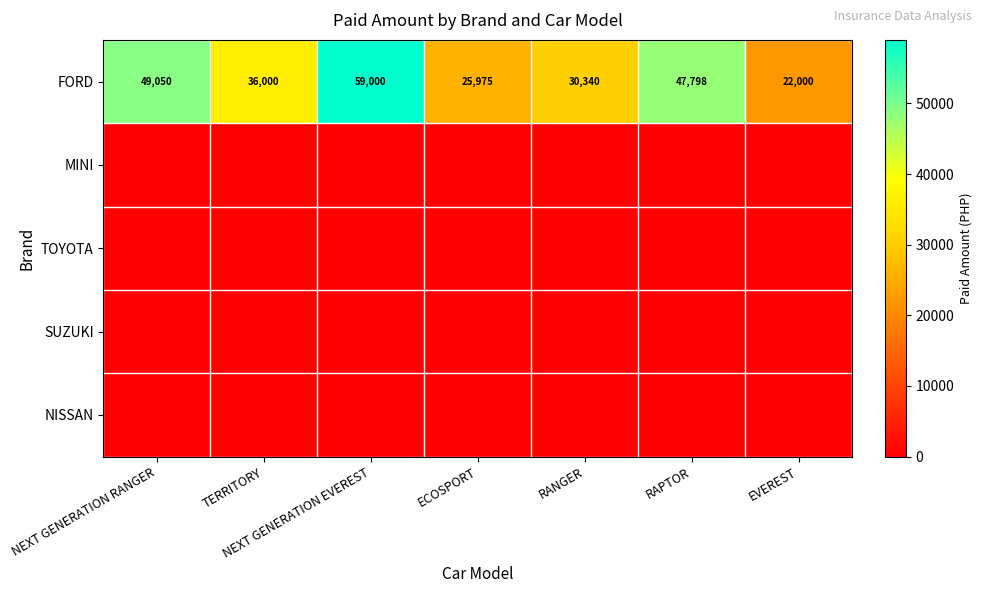

What is the lowest value of the FORD series?

22000